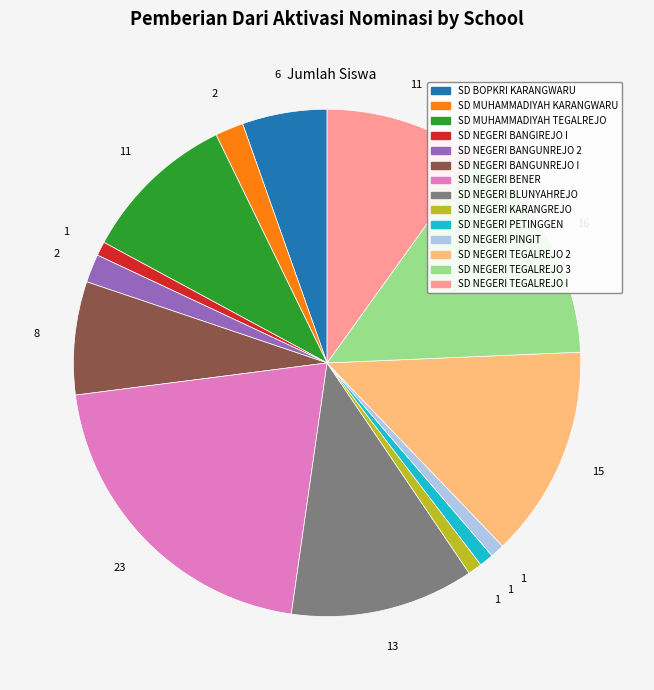

How many segments does this pie chart have?

14